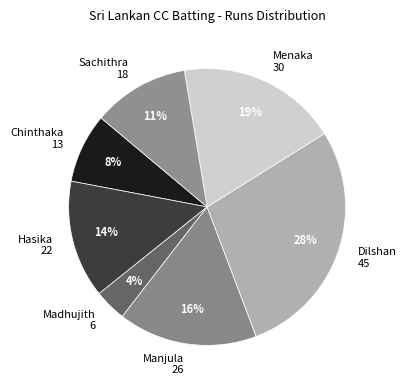

What is the ratio of the value at Hasika 22 to the value at Dilshan 45?

0.5